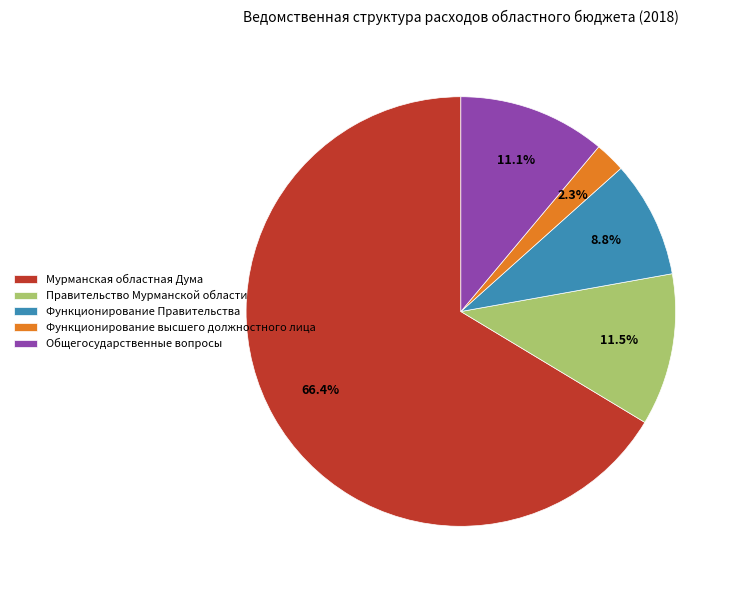

To the nearest percent, what portion does Функционирование высшего должностного лица represent?

2%